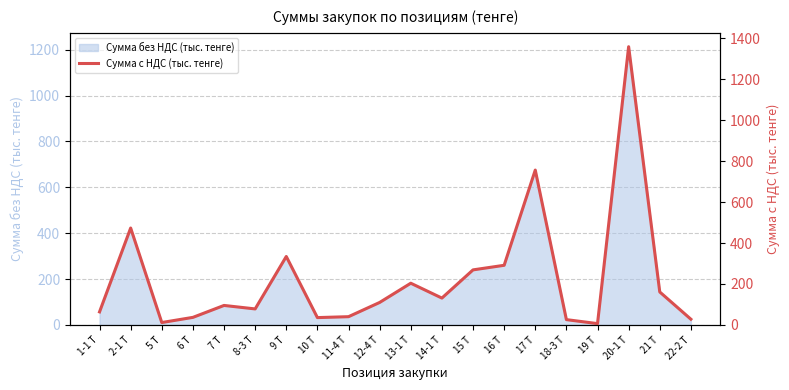

Approximately how many times larger is the value at 9 Т compared to 19 Т?

51.5